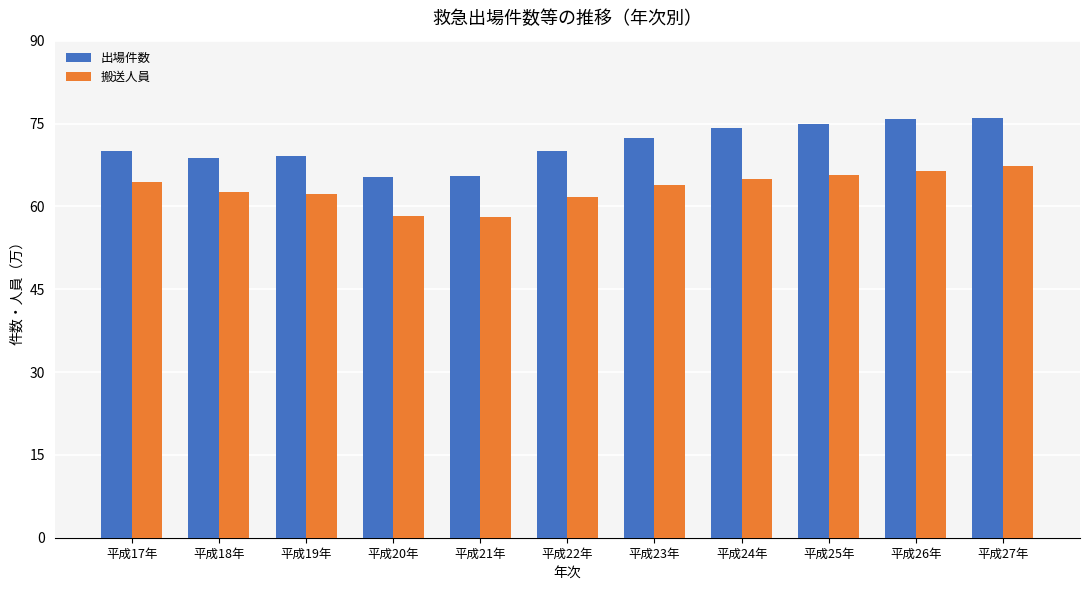

The value of 搬送人員 at 平成19年 is 623012. True or false?

True